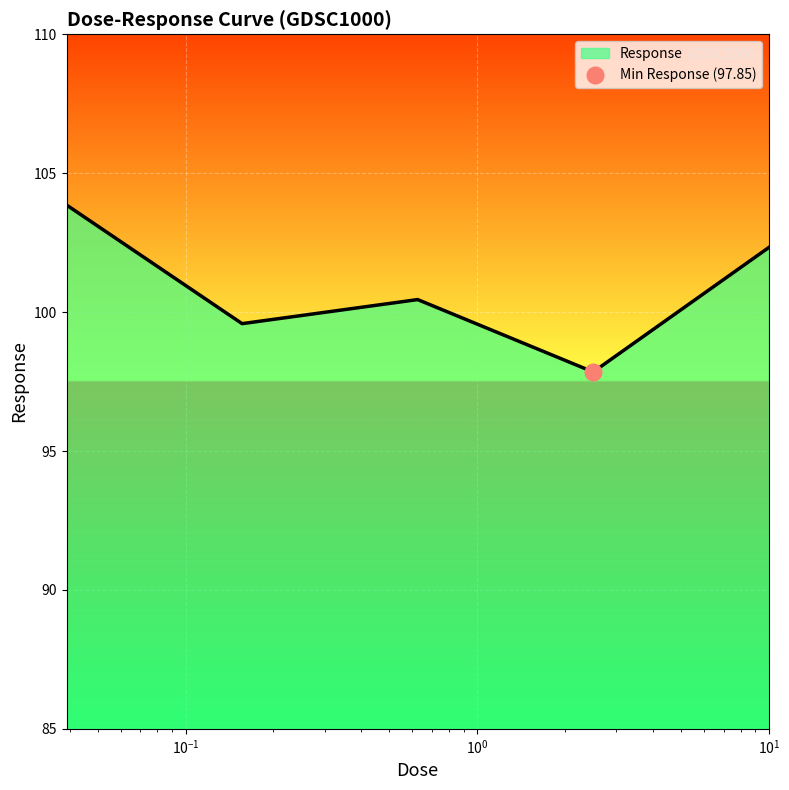

What is the minimum value for Response?

97.8